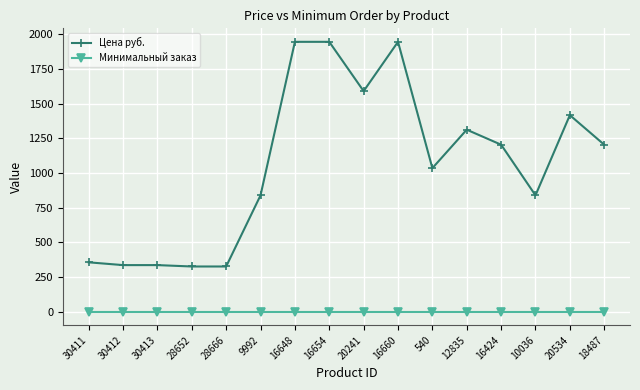

True or false: Минимальный заказ and Цена руб. intersect in this chart.

False